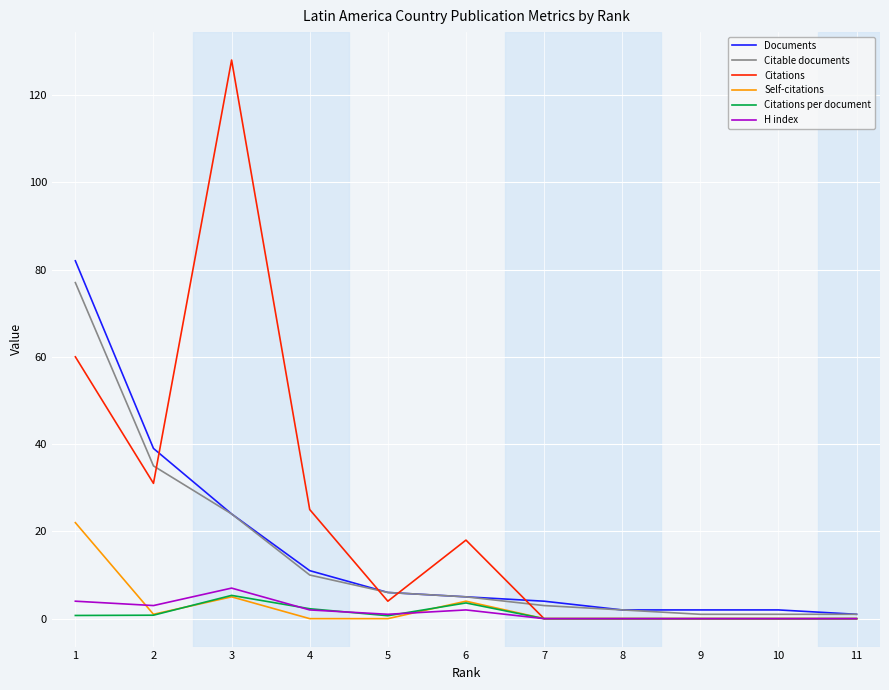

What is the greatest value displayed?

128.0